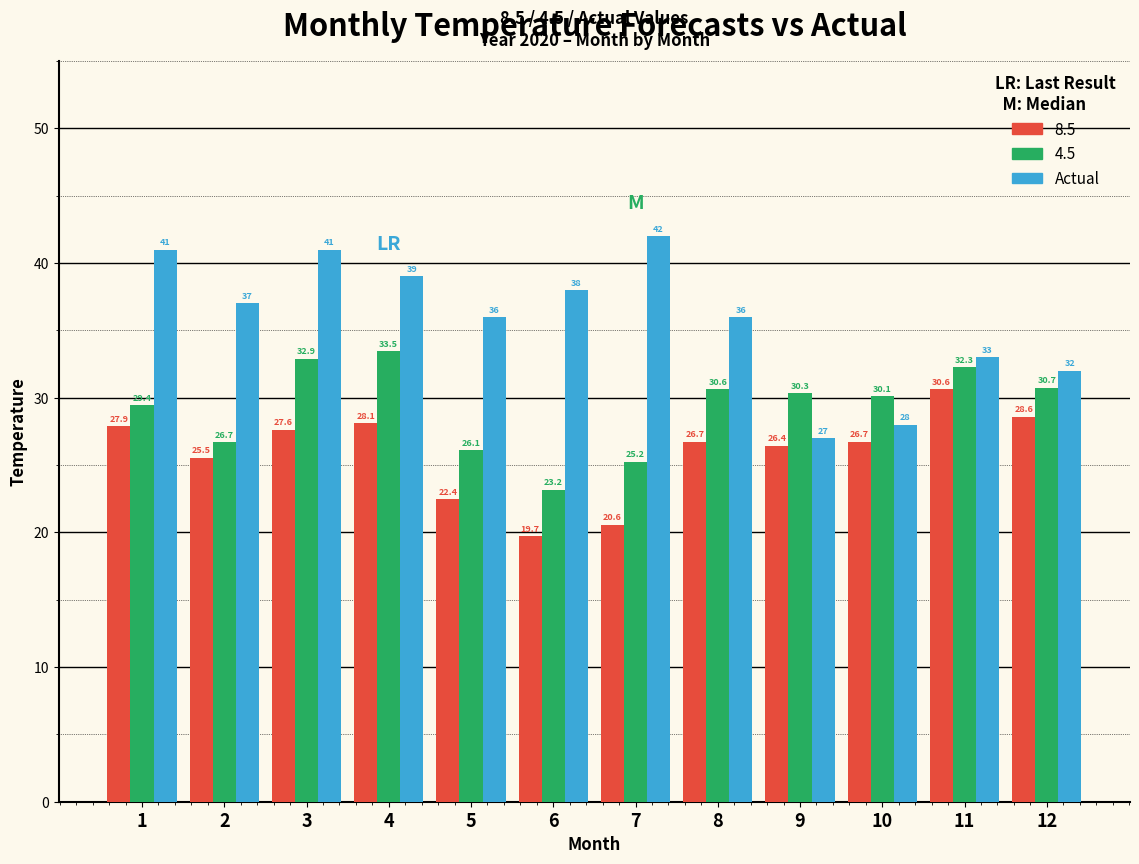

What value does the 8.5 series have at 2?

25.5